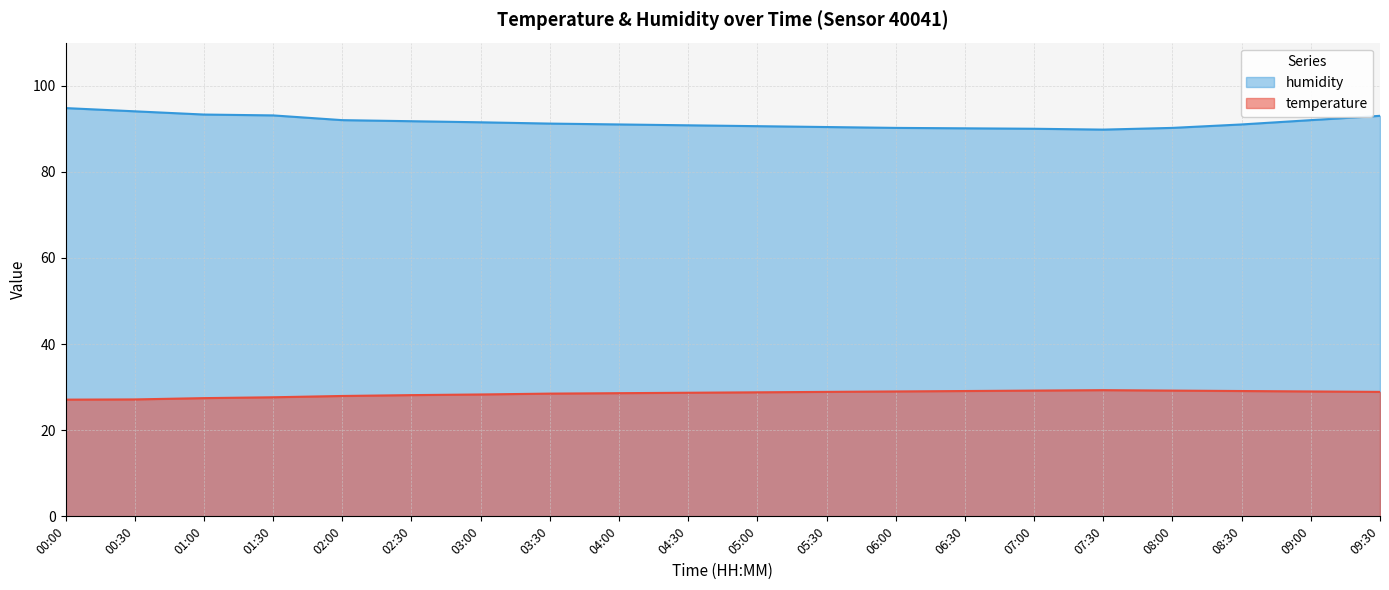

How many values in the humidity series are below 91?

8